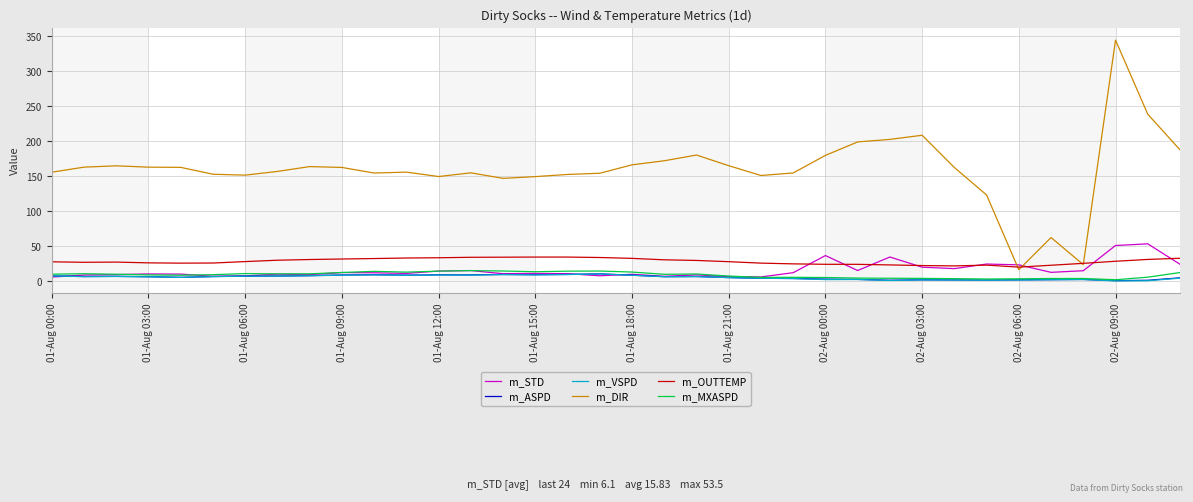

Which series has the largest total across all categories?

m_DIR